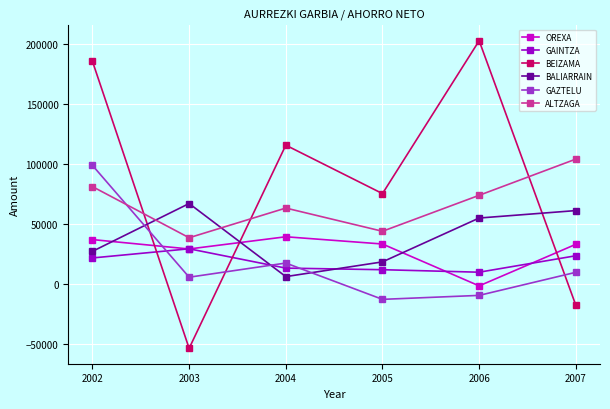

Where is the first local minimum for BALIARRAIN?

2004